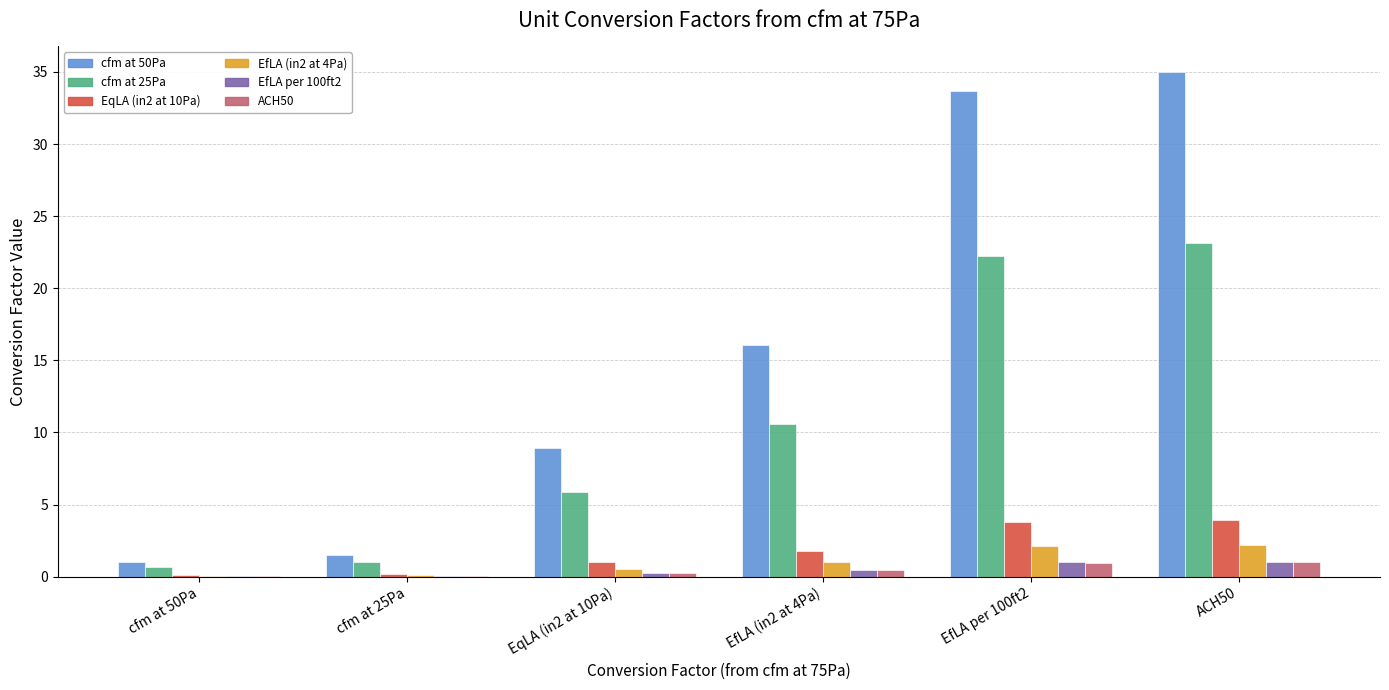

Which series has the largest range (max minus min)?

cfm at 50Pa